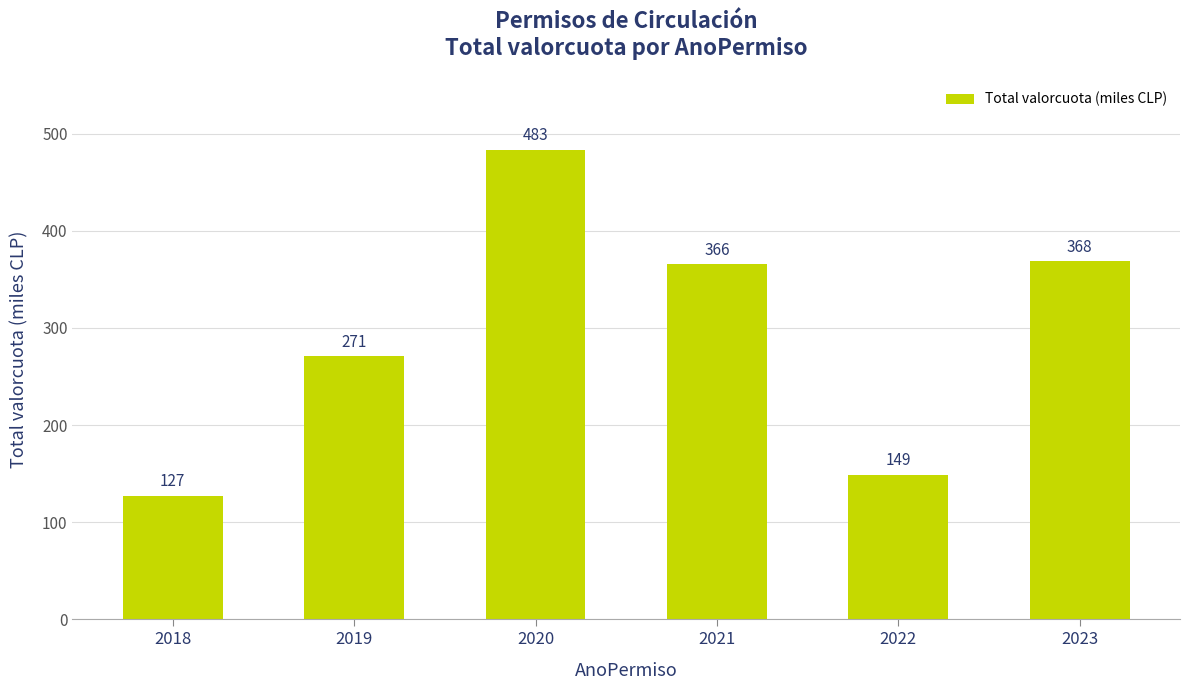

What is the value of the 2nd bar from the left?

270.6